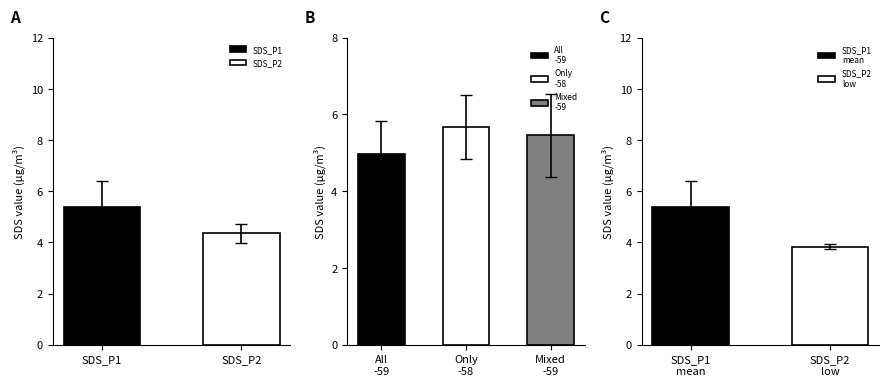

Rank the series by their average value, from lowest to highest.

SDS_P2, SDS_P1